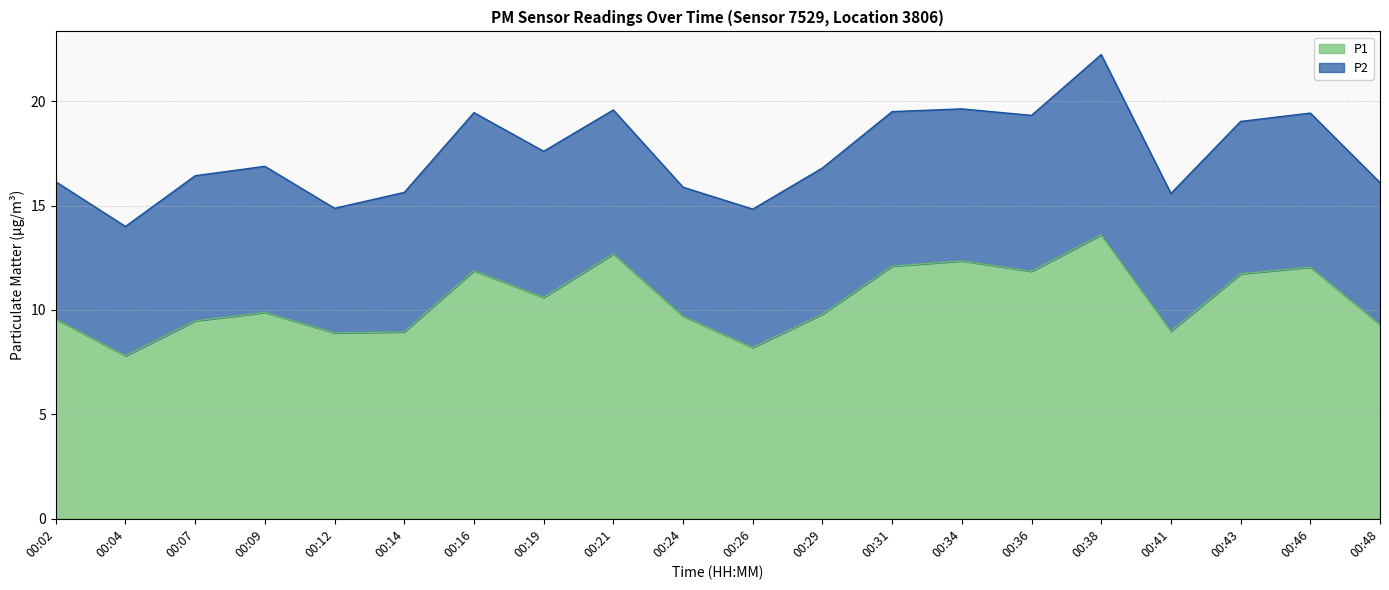

Between 00:09 and 00:07, which is larger?

00:09